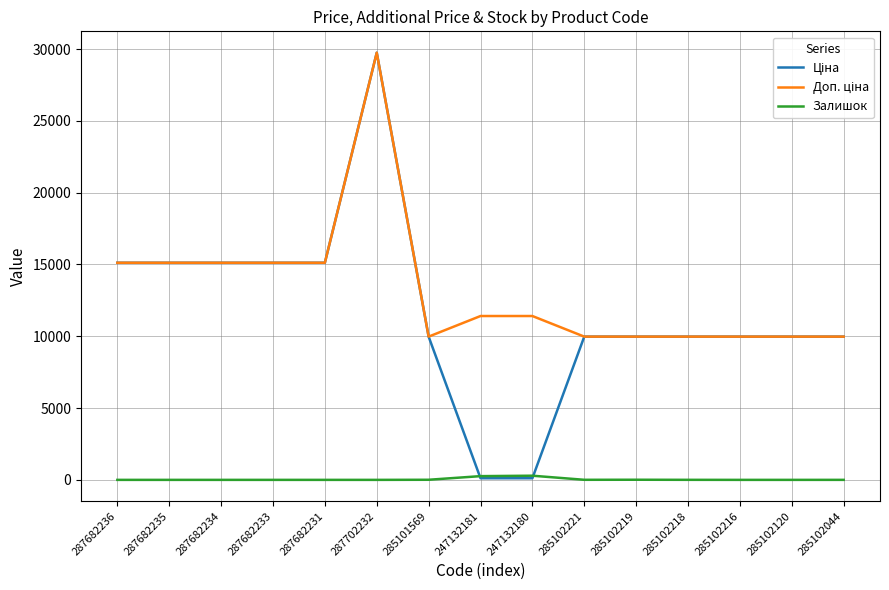

Which label corresponds to the largest value in the chart?

287702232